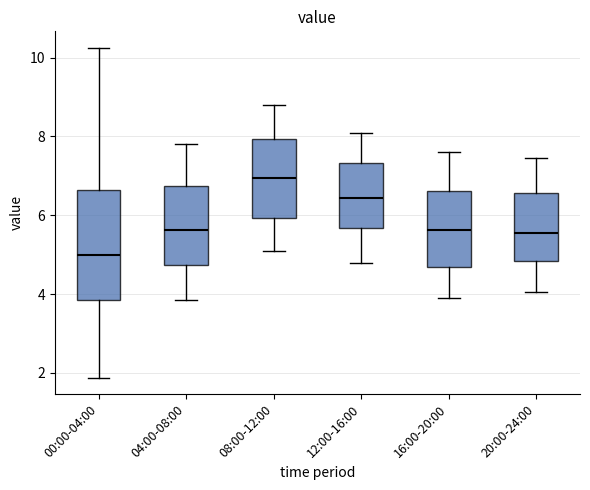

Reading left to right, read every box against the y-axis: the position of its median line, the range the box covers, and the ends of its whiskers. The values are not printed on the chart, so give them approximately, as read against the axis.

00:00-04:00: median 5.0, box 3.8 to 6.6, whiskers 1.8 to 10.2
04:00-08:00: median 5.6, box 4.8 to 6.8, whiskers 3.8 to 7.8
08:00-12:00: median 7.0, box 6.0 to 8.0, whiskers 5.2 to 8.8
12:00-16:00: median 6.4, box 5.6 to 7.4, whiskers 4.8 to 8.2
16:00-20:00: median 5.6, box 4.6 to 6.6, whiskers 4.0 to 7.6
20:00-24:00: median 5.6, box 4.8 to 6.6, whiskers 4.0 to 7.4